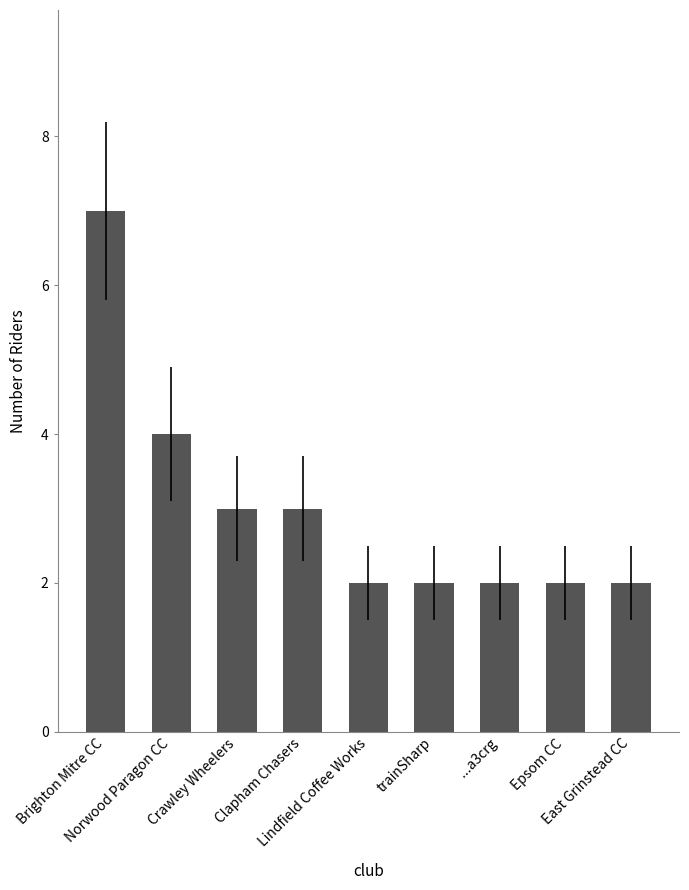

What position from the right is East Grinstead CC?

1